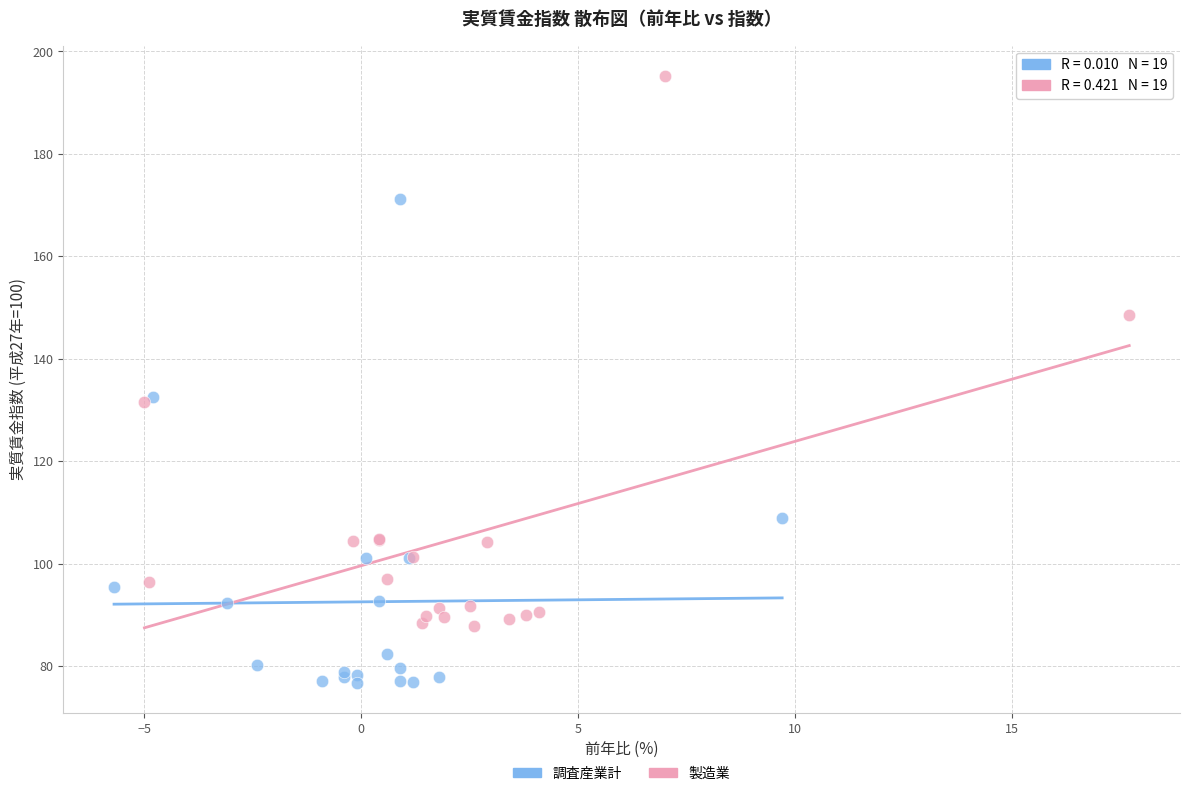

What are all the series names shown in the legend?

調査産業計, 製造業